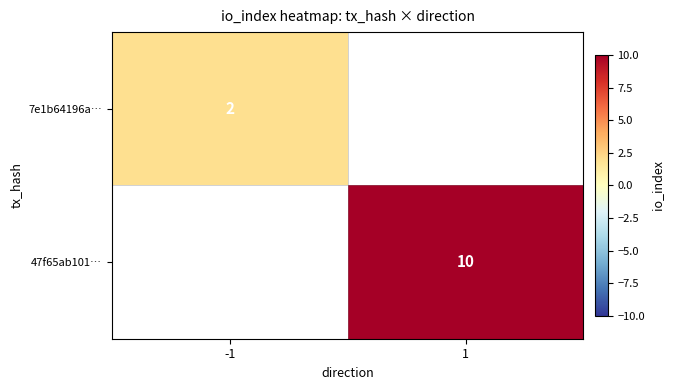

The 7e1b64196a… series shows 3 at -1. True or false?

False